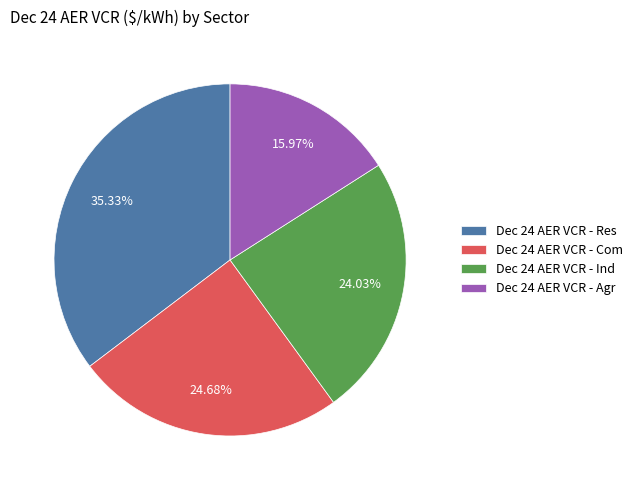

What is the ratio of the value at Dec 24 AER VCR - Ind to the value at Dec 24 AER VCR - Res?

0.7